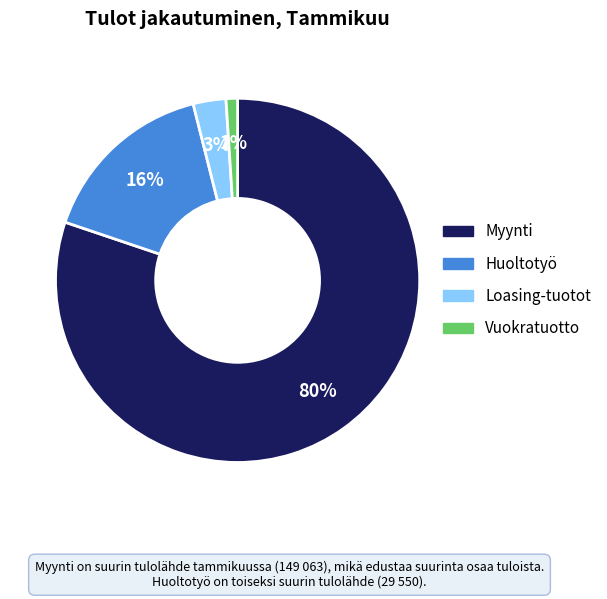

To the nearest percent, what portion does Loasing-tuotot represent?

3%